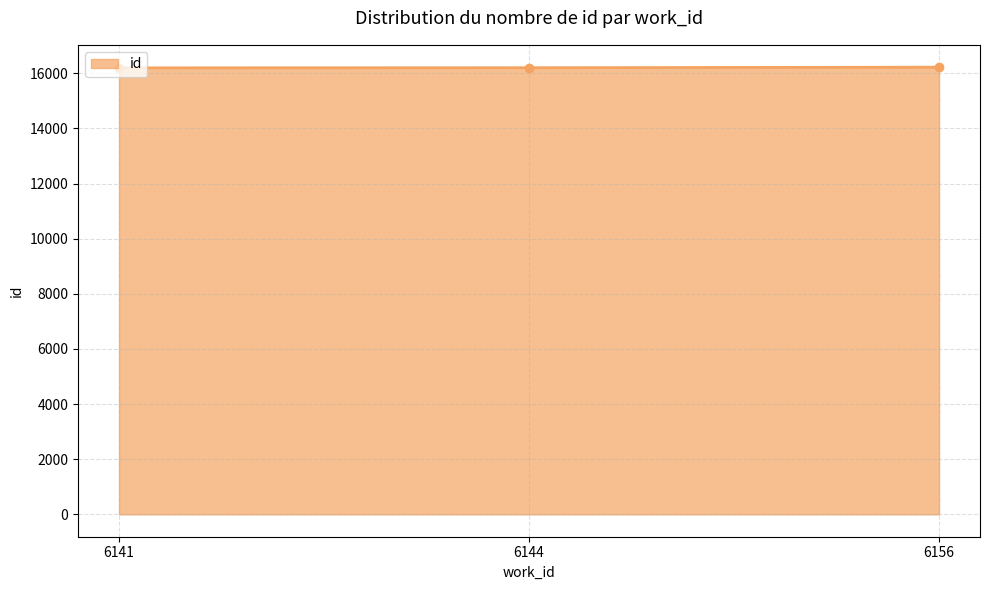

Where is the data nearest to the value 16208?

6144